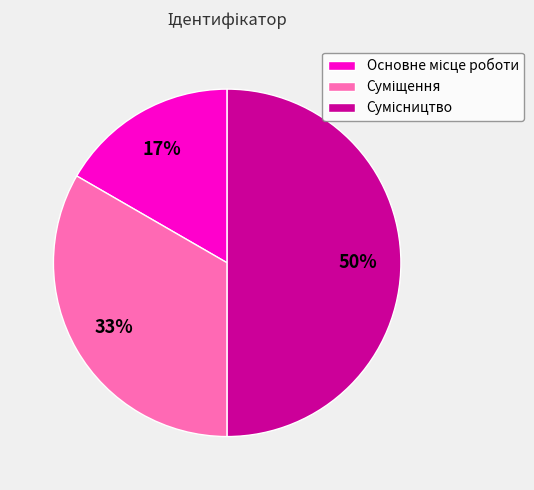

To the nearest percent, what is the difference between the largest and smallest slice percentages?

33%